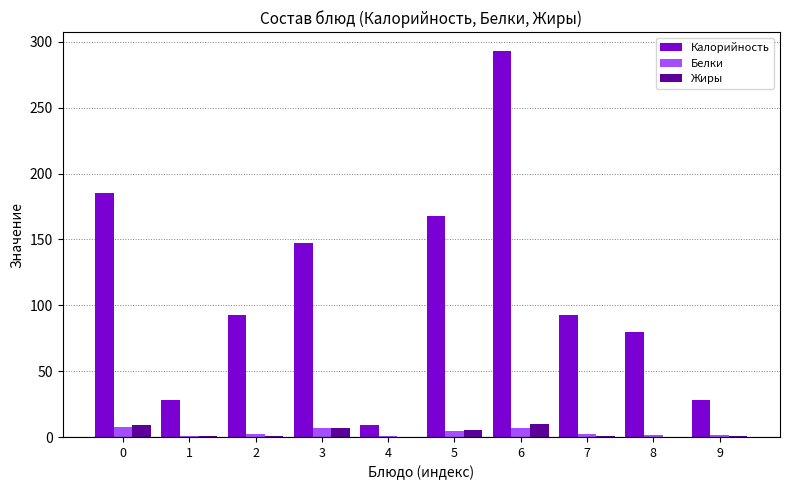

What is the total value across all series at 6?

309.3